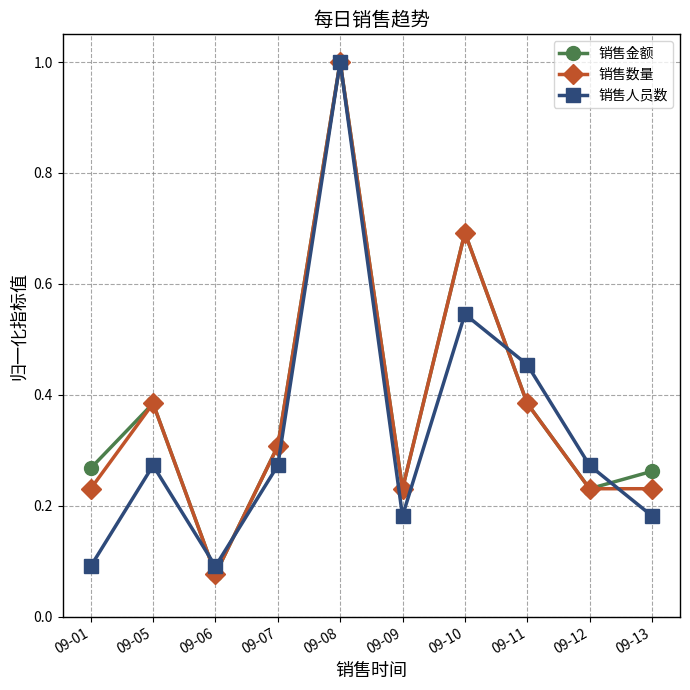

At how many categories does at least one series exceed 0?

10